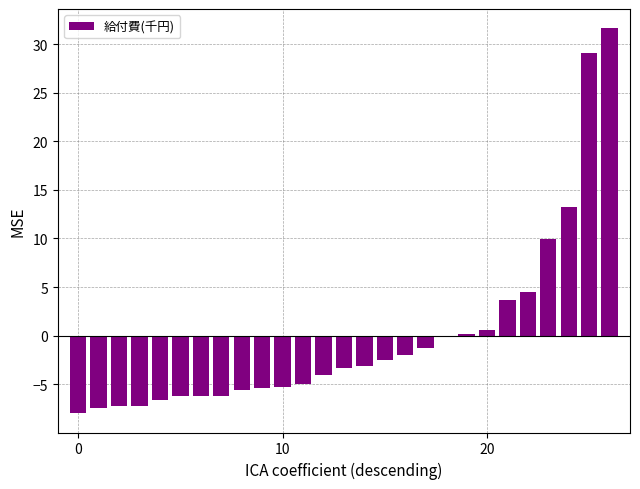

How many series are shown in this chart?

1